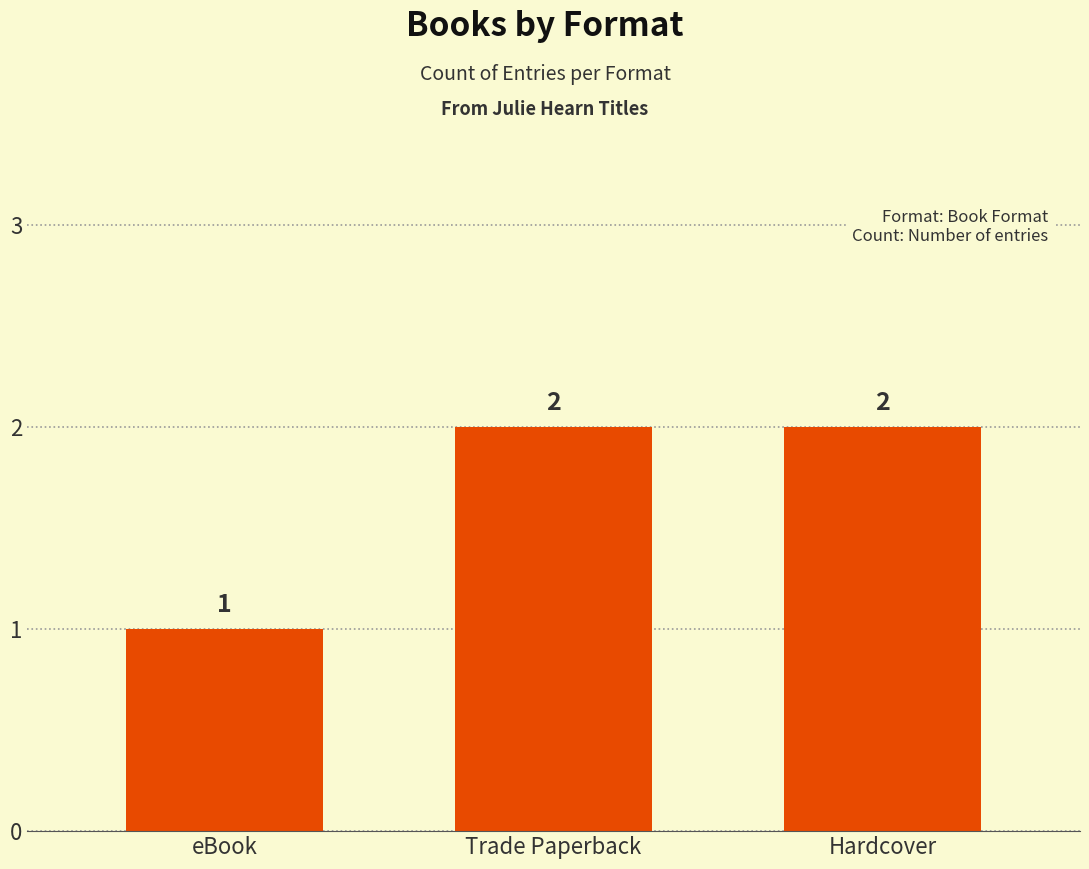

Approximately how many times larger is the value at Trade Paperback compared to eBook?

2.0